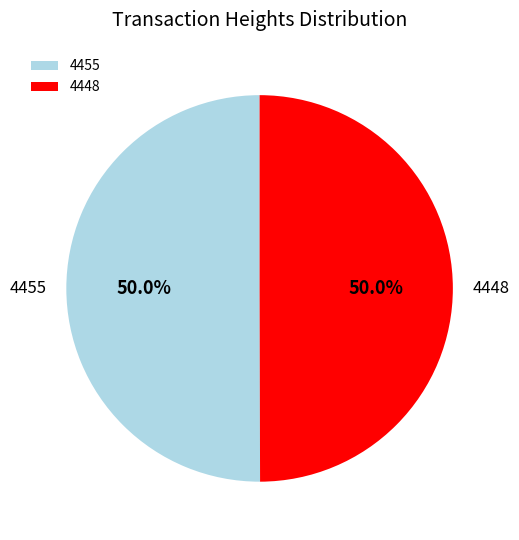

Do 4455 and 4448 together represent more than half of the pie?

Yes